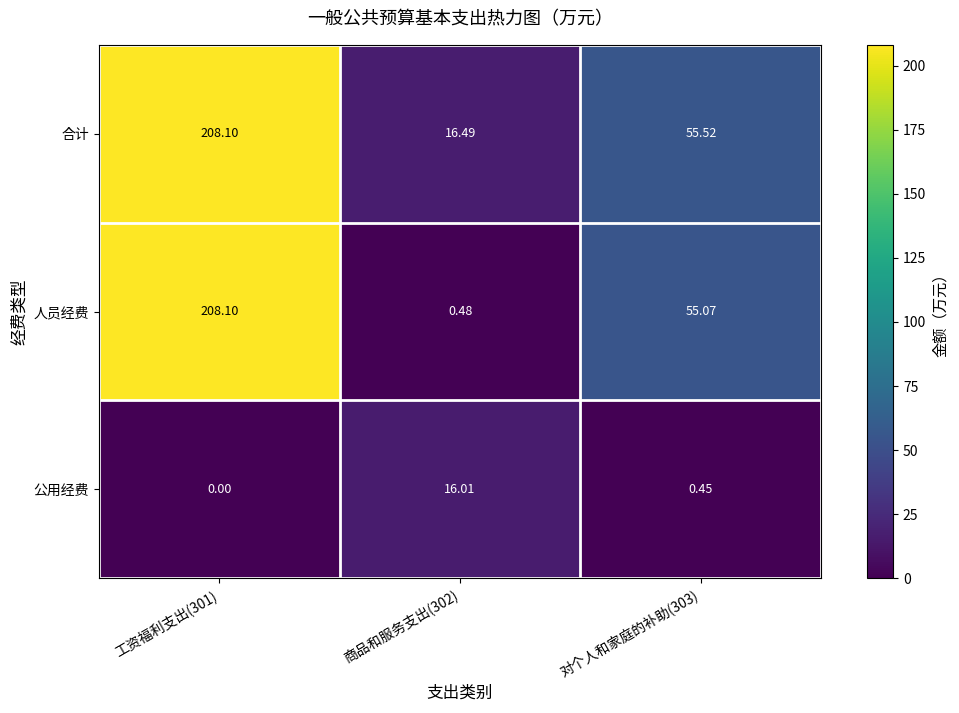

At 对个人和家庭的补助(303), list the series in order from smallest to largest.

公用经费, 人员经费, 合计